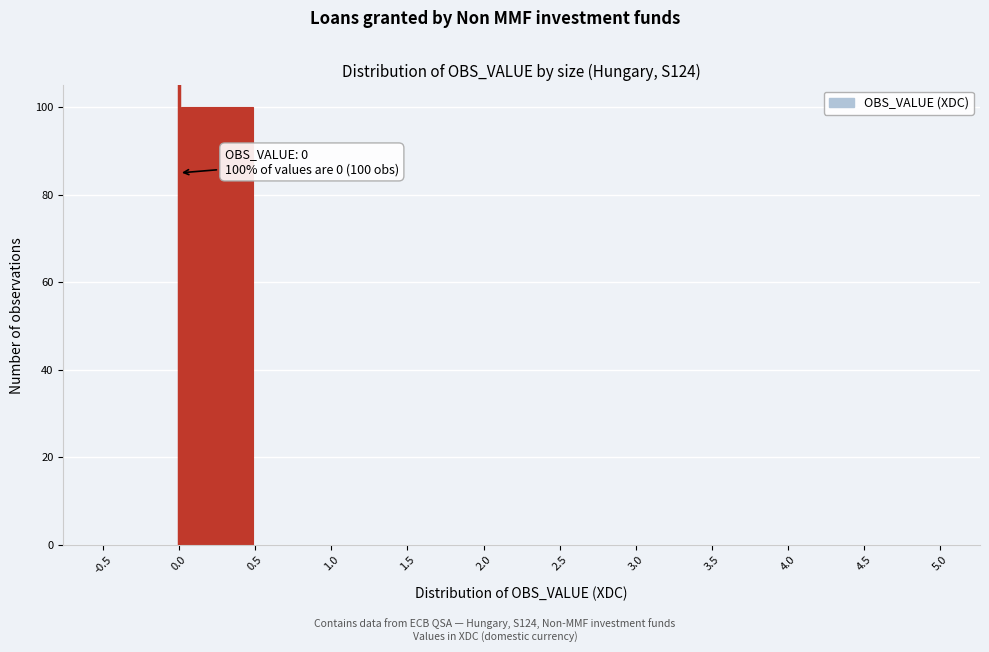

Over which range of the x-axis is the bar tallest?

0.0 to 0.5